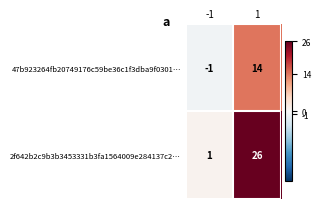

Which label corresponds to the smallest value in the chart?

-1